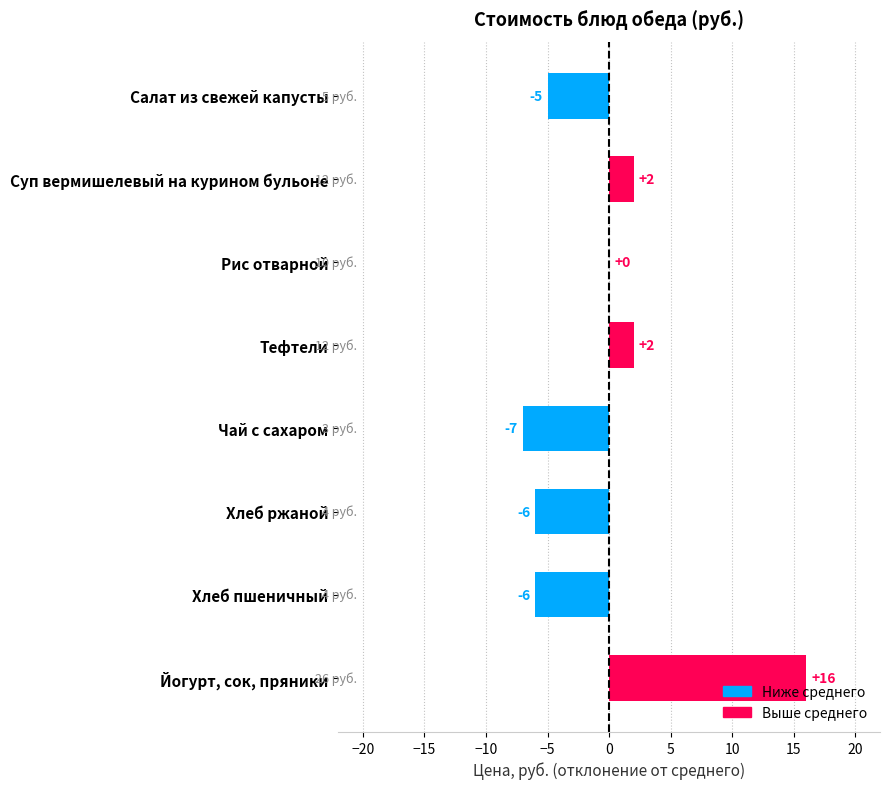

What is the change in value from Чай с сахаром to Хлеб пшеничный?

+1